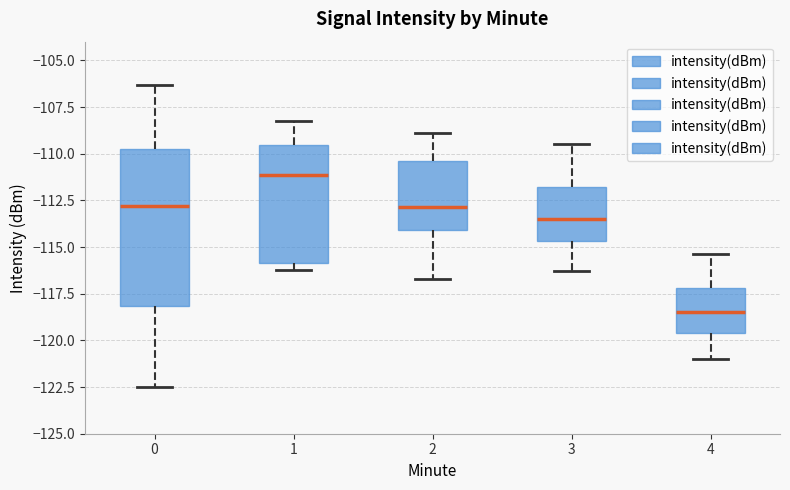

Which box has the highest median line?

1